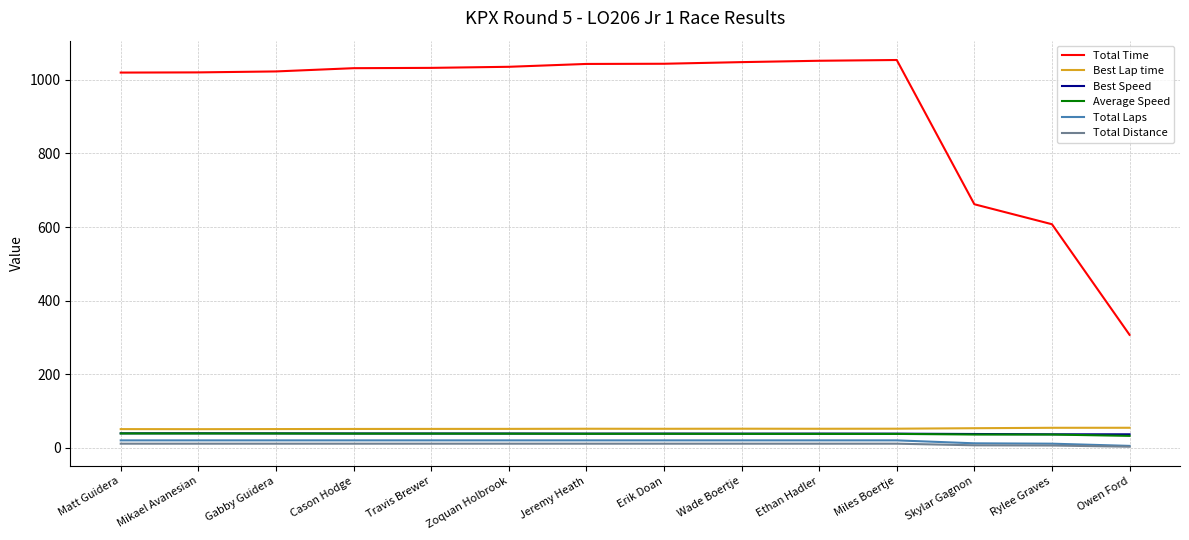

Which series has the widest spread of values?

Total Time